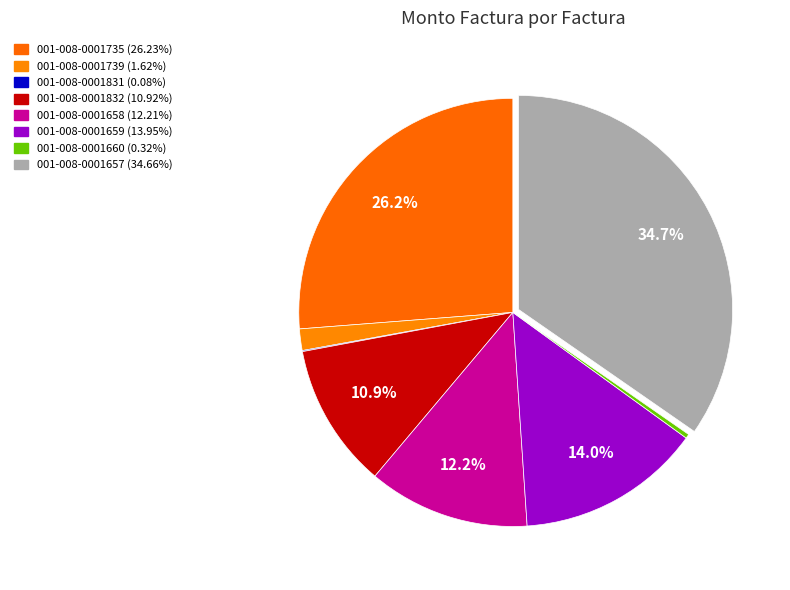

To the nearest percent, what is the difference between the 001-008-0001735 and 001-008-0001739 slice percentages?

25%